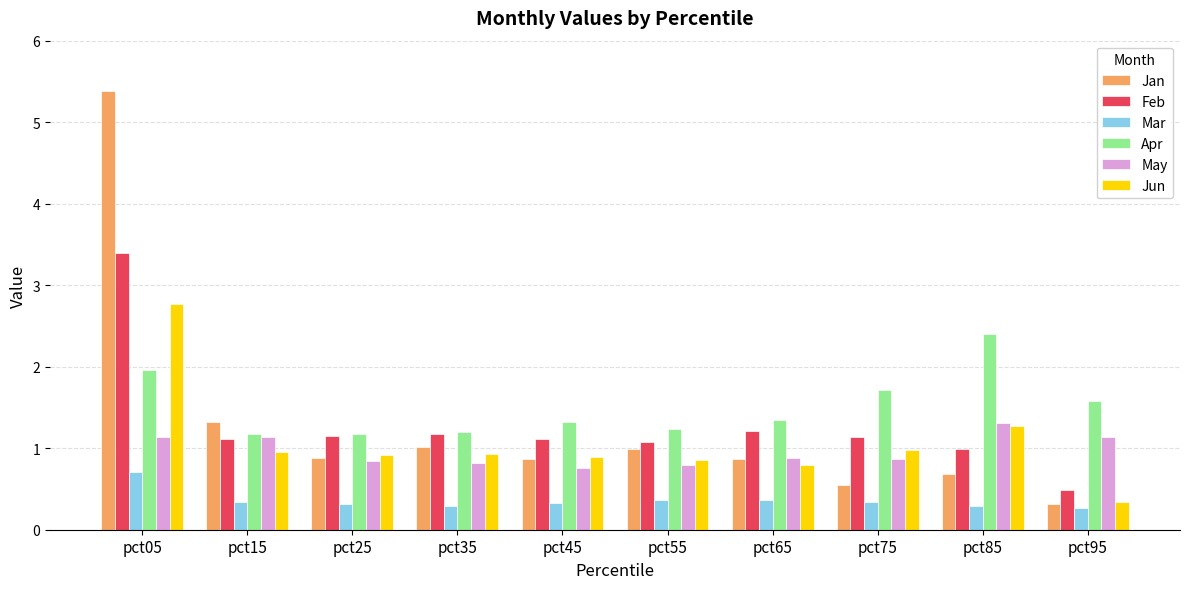

Count the number of data series in this chart.

6